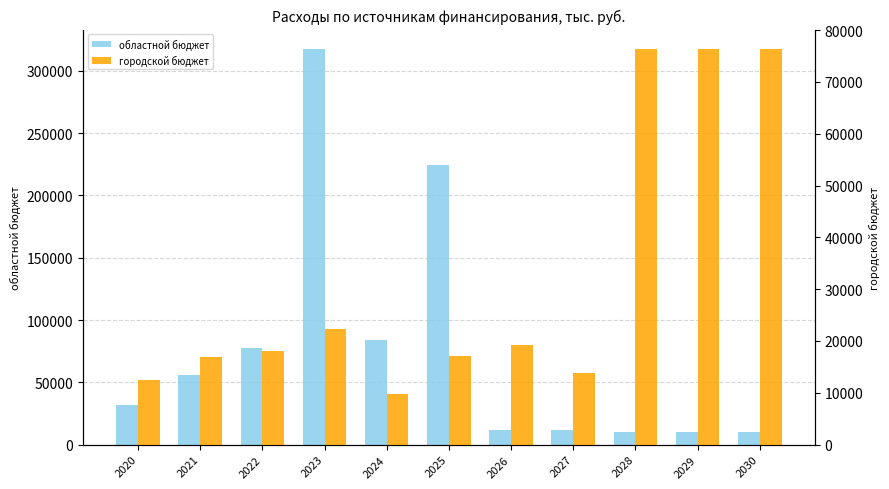

Reading left to right, transcribe all the data shown in this chart.

областной бюджет: 31876.5	56273.7	77567.4	317276.6	83730.0	224427.0	11734.0	11704.0	10170.0	10170.0	10170.0
городской бюджет: 12509.2	16935.7	18124.8	22391.2	9777.7	17140.0	19166.5	13868.8	76285.0	76285.0	76285.0